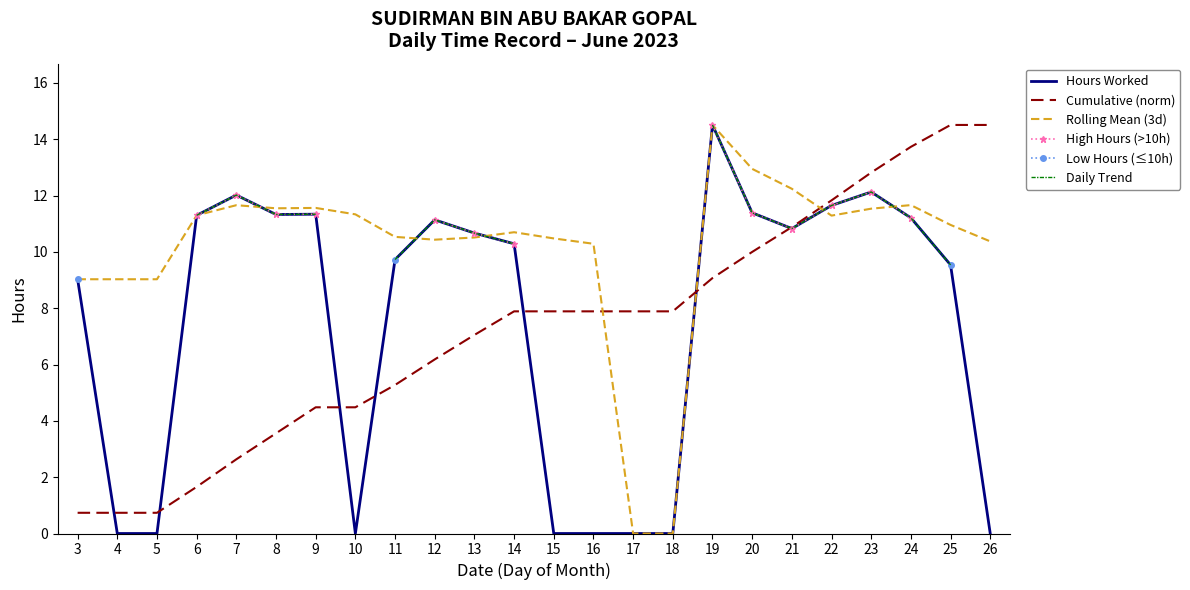

Which series changed the most between 4 and 16?

Cumulative (norm)